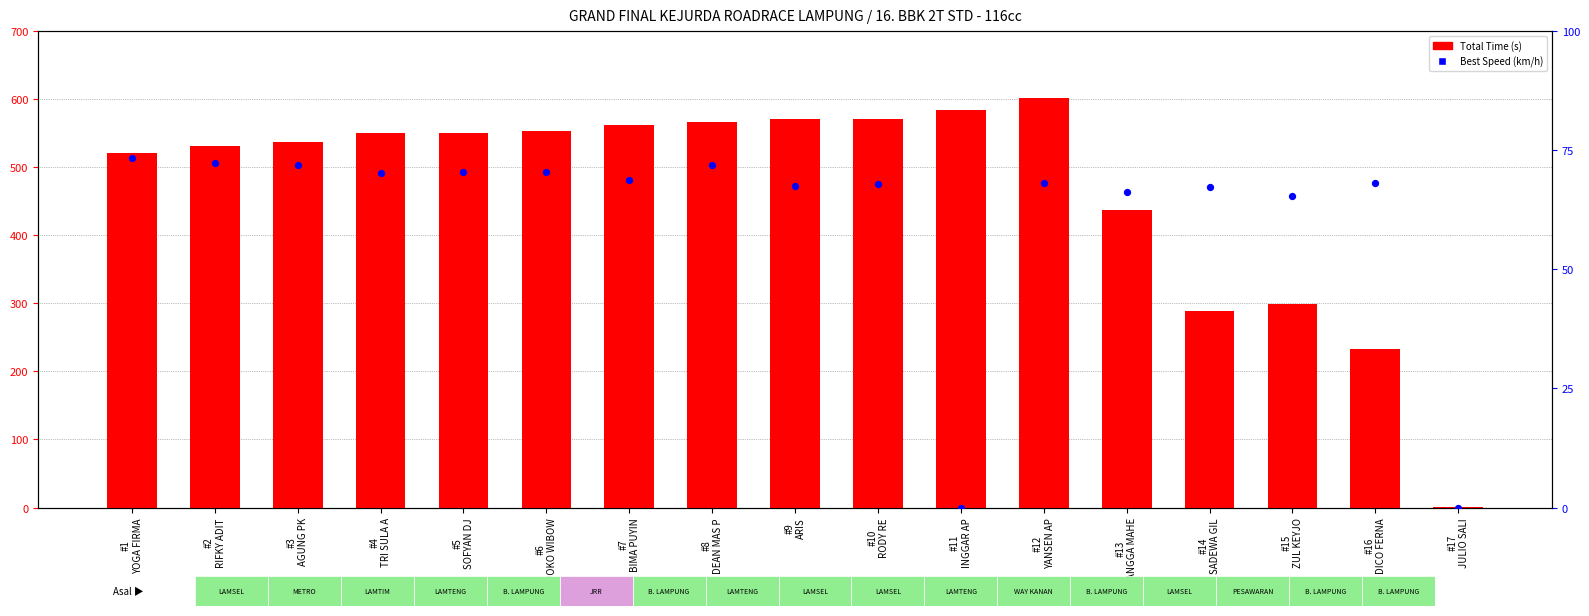

Which series has the widest spread of Y values?

Total Time (s)